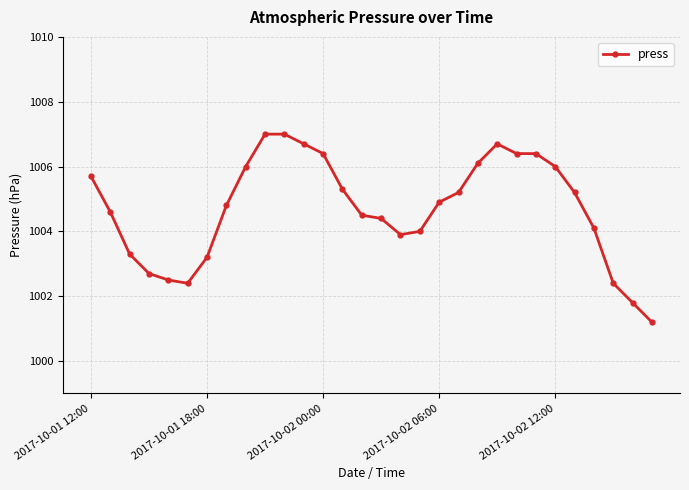

What is the sum of all values?

30140.8